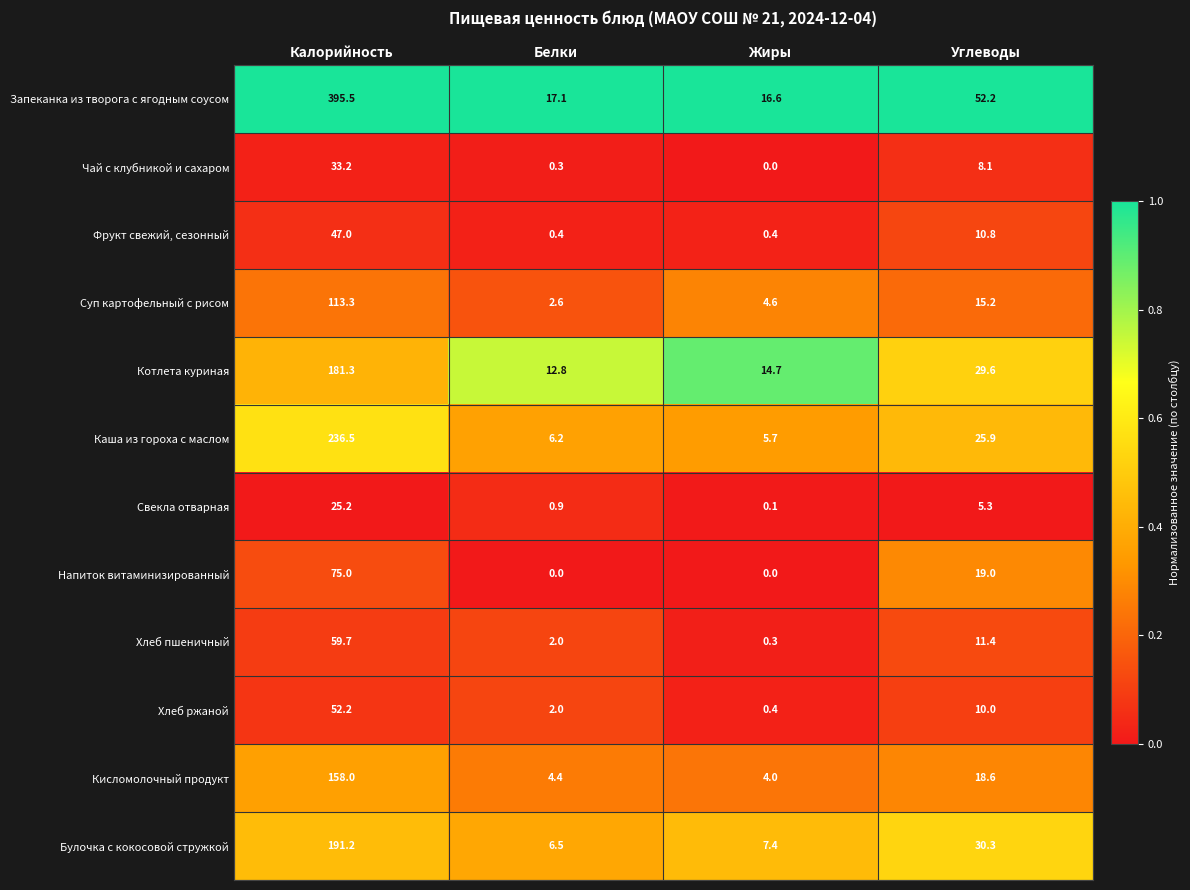

At which category does the chart reach its peak across all series?

Калорийность